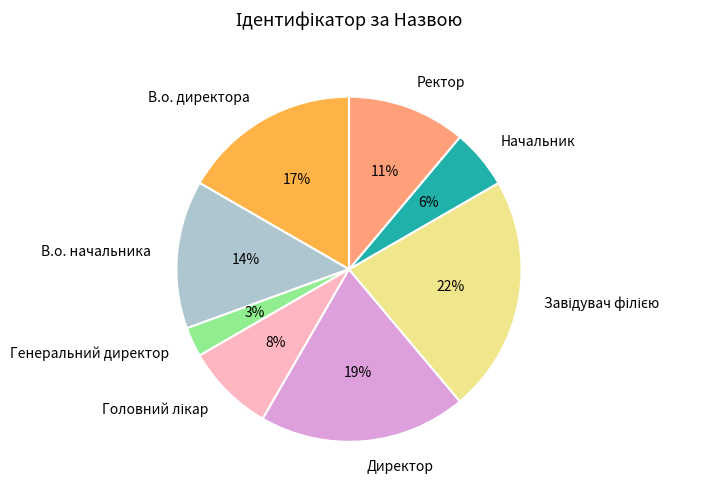

The В.о. начальника slice represents 1% of the pie. True or false?

False